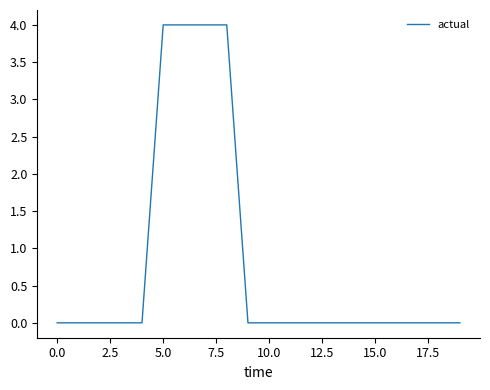

What is the difference between the maximum and minimum values?

4.0